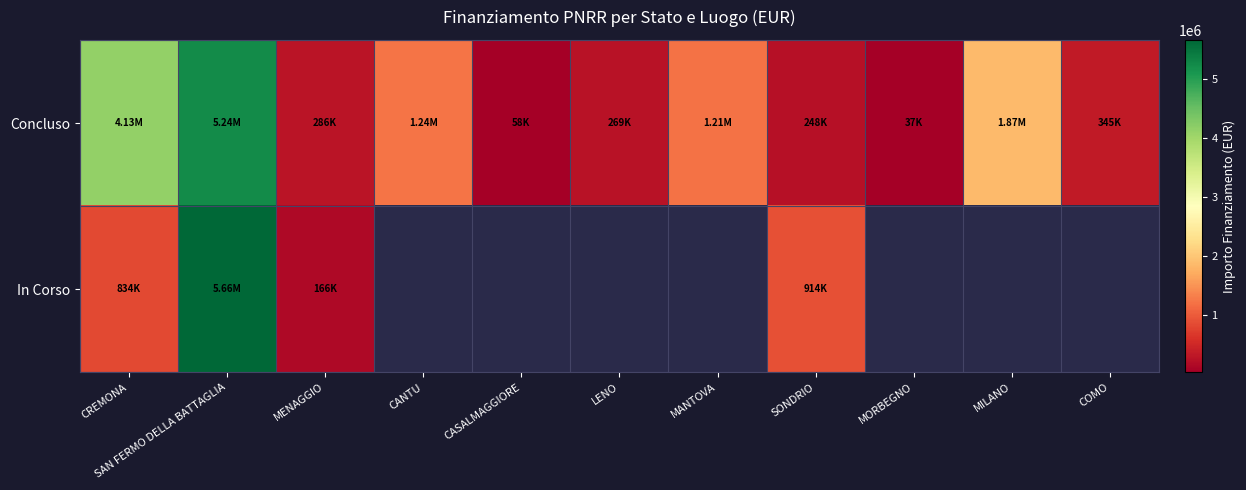

What is the lowest value of the In Corso series?

165553.7